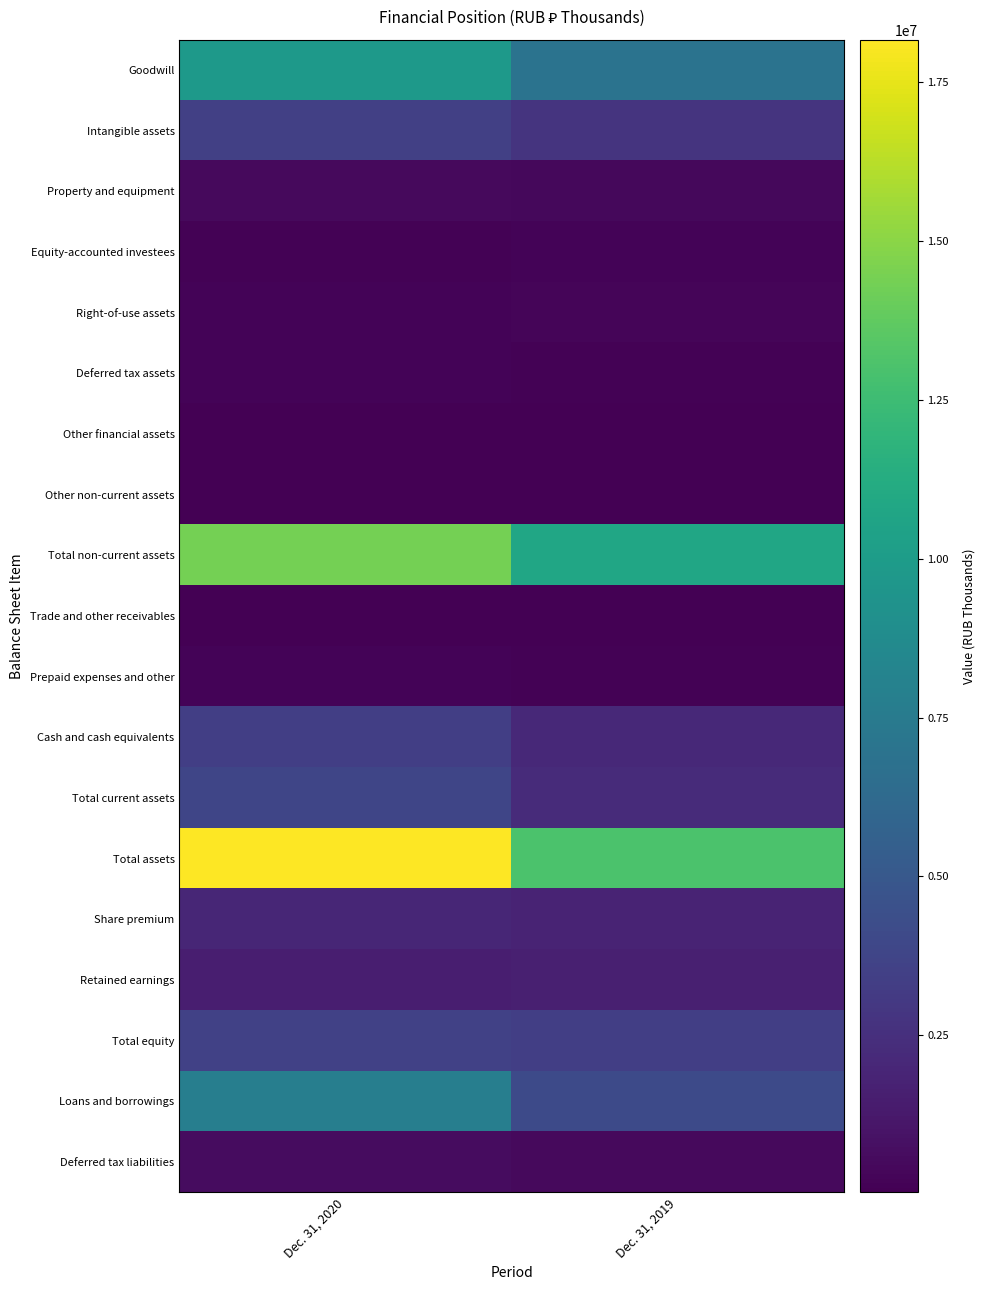

Reading left to right, extract all data points from this chart.

Goodwill: Dec. 31, 2020=9875224	Dec. 31, 2019=6954183
Intangible assets: Dec. 31, 2020=3439959	Dec. 31, 2019=2733417
Property and equipment: Dec. 31, 2020=466725	Dec. 31, 2019=429744
Equity-accounted investees: Dec. 31, 2020=129666	Dec. 31, 2019=178847
Right-of-use assets: Dec. 31, 2020=215120	Dec. 31, 2019=279249
Deferred tax assets: Dec. 31, 2020=176328	Dec. 31, 2019=149835
Other financial assets: Dec. 31, 2020=25491	Dec. 31, 2019=25341
Other non-current assets: Dec. 31, 2020=22176	Dec. 31, 2019=22134
Total non-current assets: Dec. 31, 2020=14362230	Dec. 31, 2019=10772750
Trade and other receivables: Dec. 31, 2020=69120	Dec. 31, 2019=57908
Prepaid expenses and other: Dec. 31, 2020=179118	Dec. 31, 2019=119249
Cash and cash equivalents: Dec. 31, 2020=3367610	Dec. 31, 2019=2089215
Total current assets: Dec. 31, 2020=3810499	Dec. 31, 2019=2266372
Total assets: Dec. 31, 2020=18172729	Dec. 31, 2019=13039122
Share premium: Dec. 31, 2020=1987044	Dec. 31, 2019=1863877
Retained earnings: Dec. 31, 2020=1536137	Dec. 31, 2019=1587697
Total equity: Dec. 31, 2020=3508742	Dec. 31, 2019=3388193
Loans and borrowings: Dec. 31, 2020=7791326	Dec. 31, 2019=4064501
Deferred tax liabilities: Dec. 31, 2020=658970	Dec. 31, 2019=512804